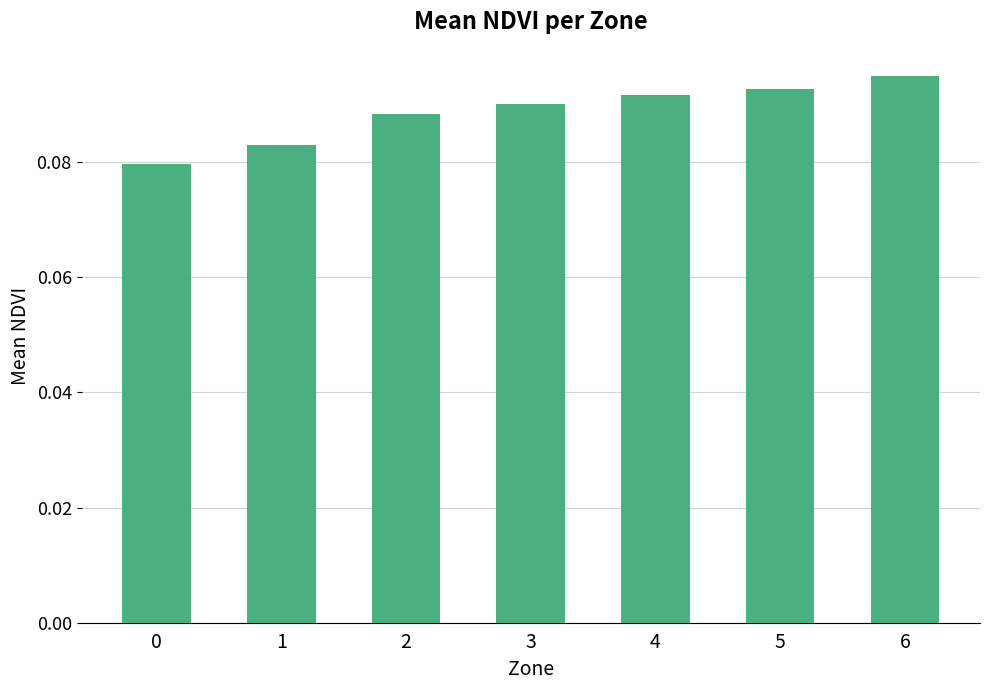

How many values are between 0 and 1?

7